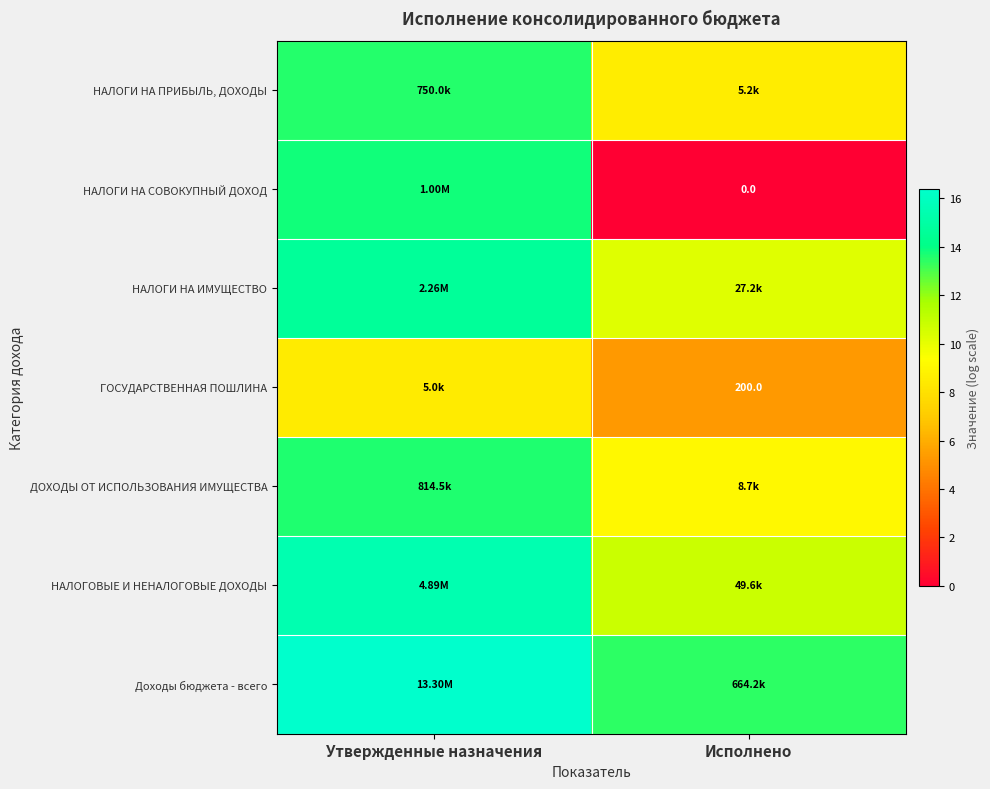

What is the maximum value shown in the chart?

16.4